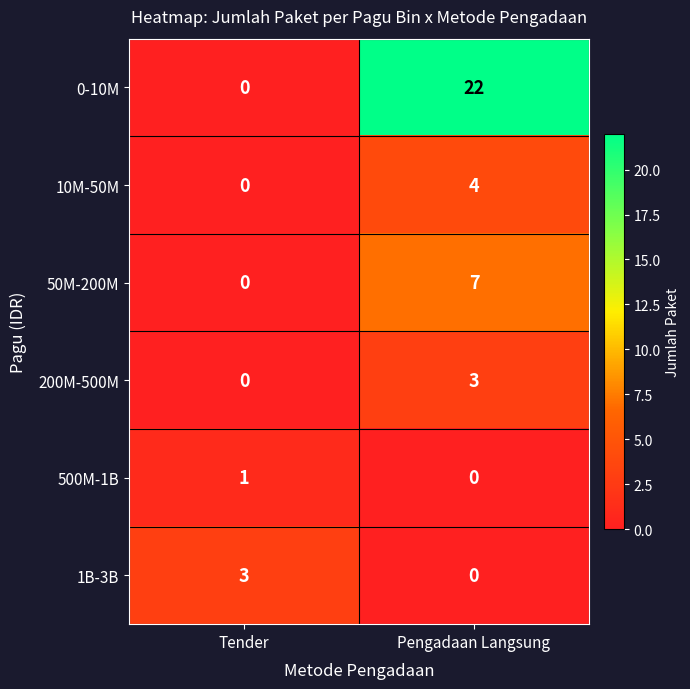

Is it true that 200M-500M equals -1 at Tender?

False